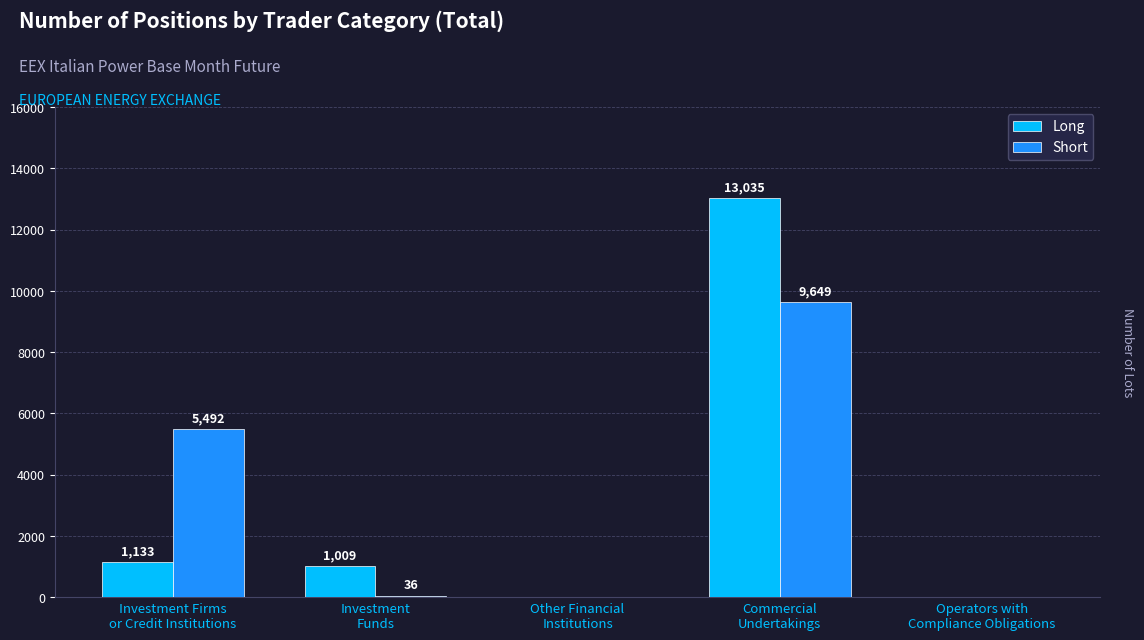

Is it true that Short equals 8085 at Investment Firms
or Credit Institutions?

False